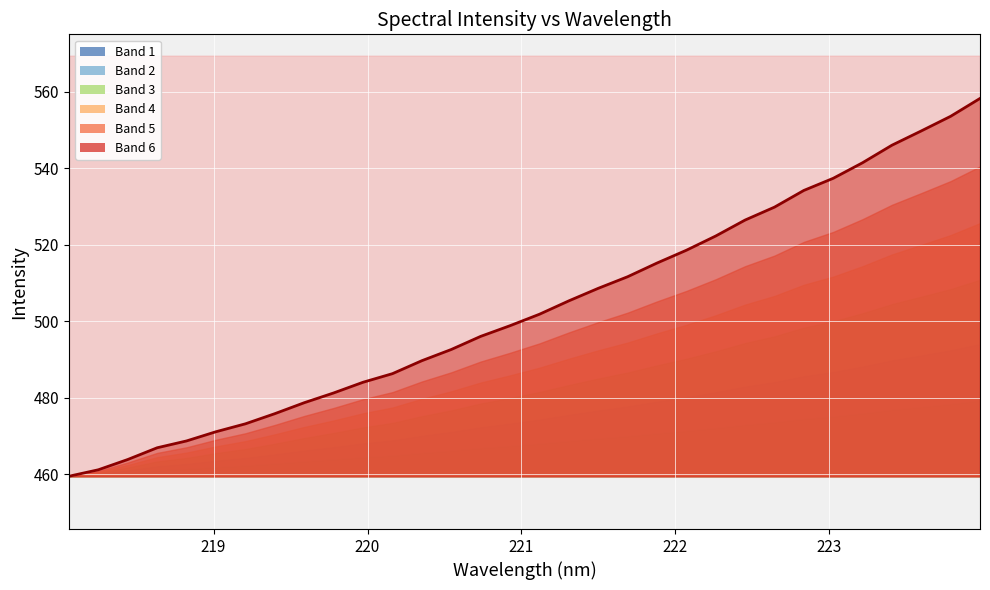

At which label does the data first exceed 501?

221.1174